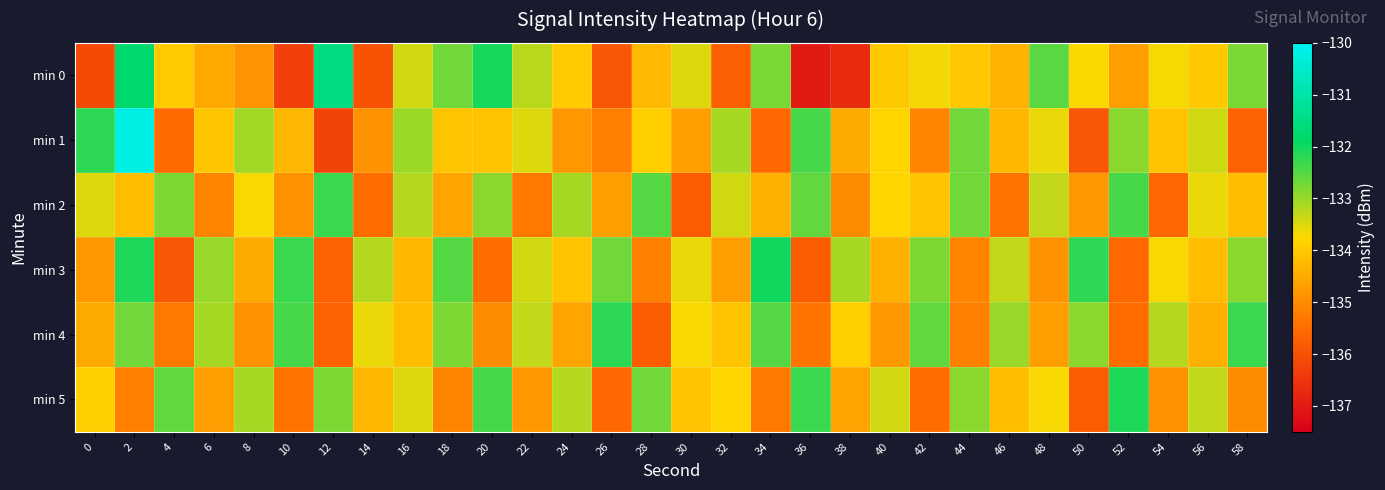

Reading left to right, what are all the values shown in this chart?

min 0: 0=-136.1	2=-131.8	4=-134.0	6=-134.5	8=-134.9	10=-136.3	12=-131.5	14=-136.0	16=-133.4	18=-132.7	20=-132.0	22=-133.2	24=-134.0	26=-135.9	28=-134.3	30=-133.5	32=-135.7	34=-132.8	36=-137.0	38=-136.7	40=-134.0	42=-133.7	44=-134.0	46=-134.4	48=-132.5	50=-133.7	52=-134.7	54=-133.7	56=-134.0	58=-132.8
min 1: 0=-132.2	2=-130.2	4=-135.5	6=-134.1	8=-133.1	10=-134.3	12=-136.2	14=-134.9	16=-133.0	18=-134.1	20=-134.1	22=-133.5	24=-134.8	26=-135.2	28=-133.9	30=-134.7	32=-133.1	34=-135.6	36=-132.4	38=-134.5	40=-133.8	42=-135.1	44=-132.7	46=-134.3	48=-133.6	50=-135.9	52=-132.9	54=-134.1	56=-133.4	58=-135.7
min 2: 0=-133.5	2=-134.2	4=-132.8	6=-135.1	8=-133.7	10=-134.9	12=-132.3	14=-135.5	16=-133.2	18=-134.6	20=-132.9	22=-135.3	24=-133.1	26=-134.7	28=-132.5	30=-135.8	32=-133.4	34=-134.4	36=-132.6	38=-135.0	40=-133.8	42=-134.1	44=-132.7	46=-135.4	48=-133.3	50=-134.8	52=-132.4	54=-135.6	56=-133.6	58=-134.2
min 3: 0=-134.8	2=-132.1	4=-135.9	6=-133.0	8=-134.5	10=-132.3	12=-135.7	14=-133.2	16=-134.3	18=-132.5	20=-135.5	22=-133.4	24=-134.1	26=-132.7	28=-135.2	30=-133.6	32=-134.7	34=-132.0	36=-135.8	38=-133.1	40=-134.4	42=-132.8	44=-135.1	46=-133.3	48=-134.9	50=-132.2	52=-135.6	54=-133.7	56=-134.2	58=-132.9
min 4: 0=-134.5	2=-132.7	4=-135.3	6=-133.1	8=-134.9	10=-132.4	12=-135.7	14=-133.6	16=-134.2	18=-132.8	20=-135.0	22=-133.3	24=-134.6	26=-132.2	28=-135.8	30=-133.7	32=-134.1	34=-132.5	36=-135.4	38=-133.9	40=-134.8	42=-132.6	44=-135.2	46=-133.0	48=-134.7	50=-132.9	52=-135.5	54=-133.2	56=-134.4	58=-132.3
min 5: 0=-133.9	2=-135.2	4=-132.6	6=-134.7	8=-133.1	10=-135.4	12=-132.8	14=-134.3	16=-133.5	18=-135.1	20=-132.4	22=-134.8	24=-133.2	26=-135.6	28=-132.7	30=-134.1	32=-133.8	34=-135.3	36=-132.3	38=-134.6	40=-133.4	42=-135.5	44=-132.9	46=-134.2	48=-133.7	50=-135.8	52=-132.1	54=-134.9	56=-133.3	58=-135.0